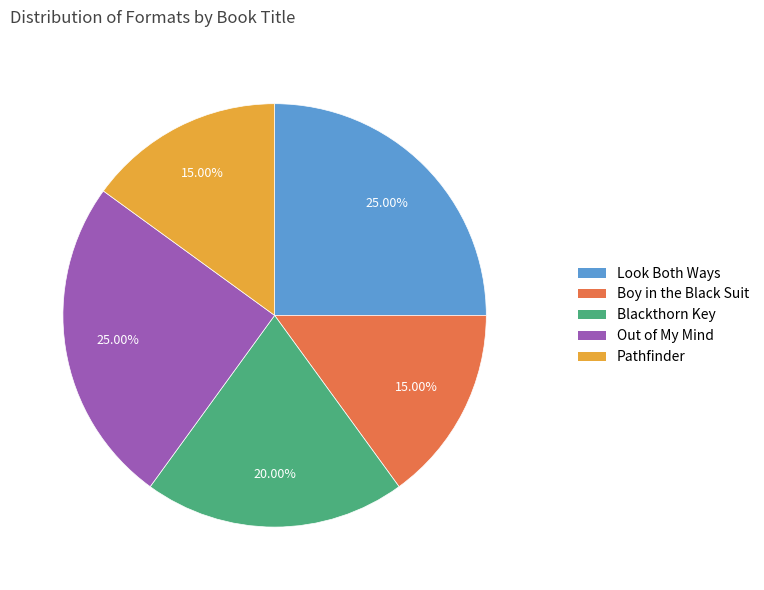

Do Boy in the Black Suit and Blackthorn Key together represent more than half of the pie?

No